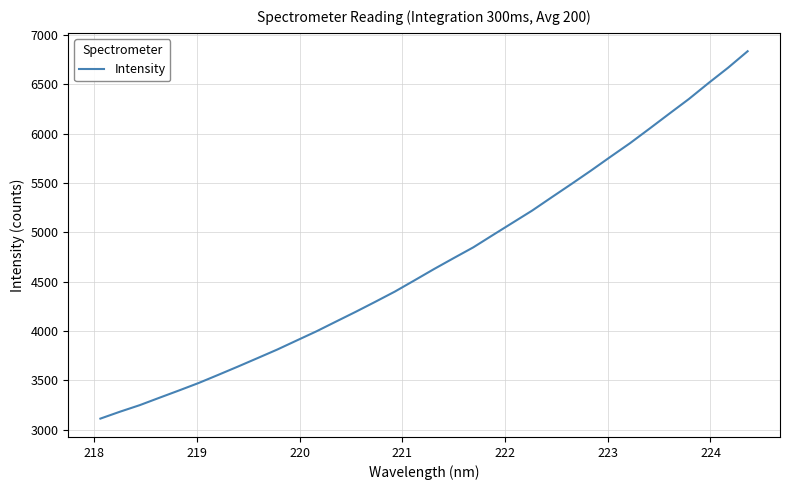

What is the difference between the maximum and minimum values?

3722.3